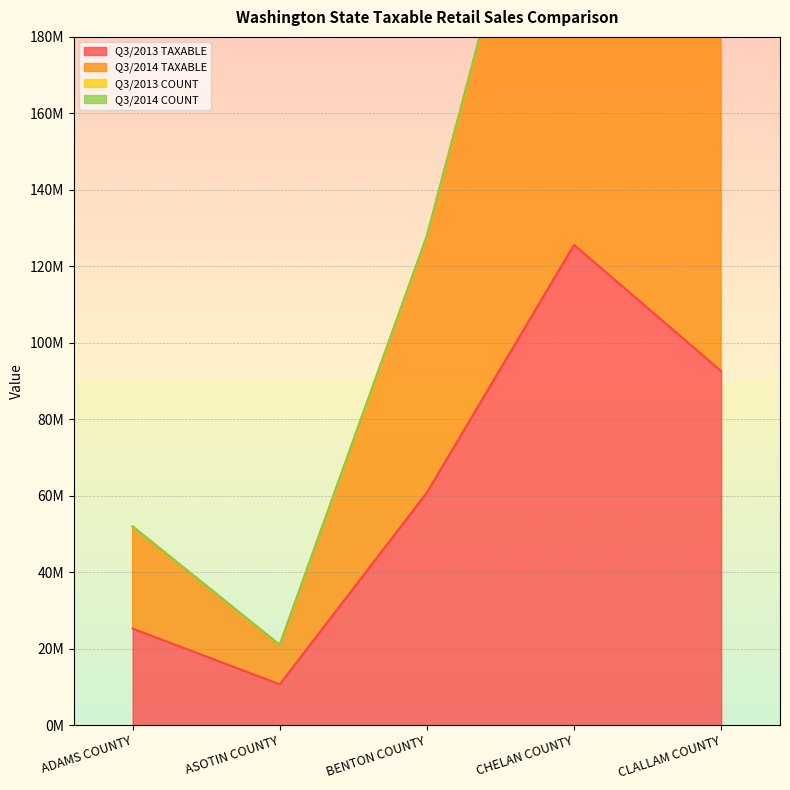

Does the chart display data point markers on the line(s)?

No